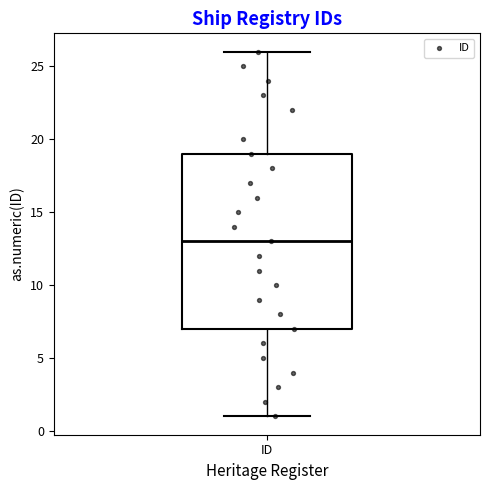

Transcribe this box plot: give where the median line is, the range the box spans, and where the two whiskers end, as read against the y-axis. The values are not printed on the chart, so give them approximately, as read against the axis.

median 13, box 7 to 19, whiskers 1 to 26